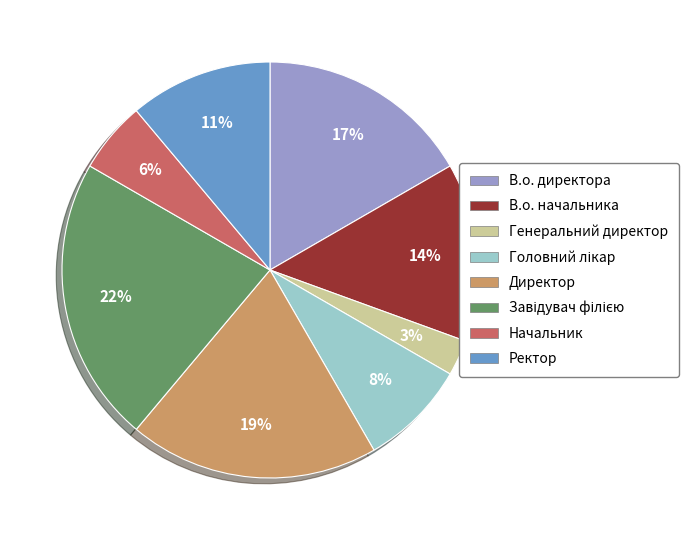

How many segments does this pie chart have?

8